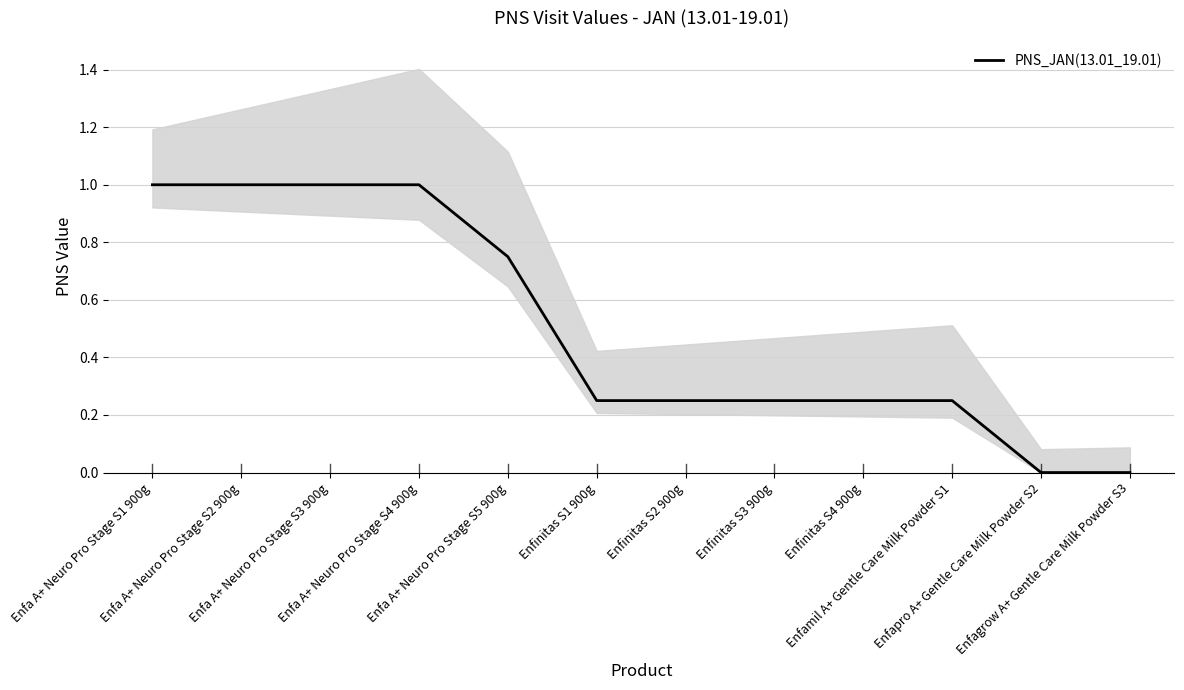

Rank the categories by value from lowest to highest.

Enfapro A+ Gentle Care Milk Powder S2, Enfagrow A+ Gentle Care Milk Powder S3, Enfinitas S1 900g, Enfinitas S2 900g, Enfinitas S3 900g, Enfinitas S4 900g, Enfamil A+ Gentle Care Milk Powder S1, Enfa A+ Neuro Pro Stage S5 900g, Enfa A+ Neuro Pro Stage S1 900g, Enfa A+ Neuro Pro Stage S2 900g, Enfa A+ Neuro Pro Stage S3 900g, Enfa A+ Neuro Pro Stage S4 900g